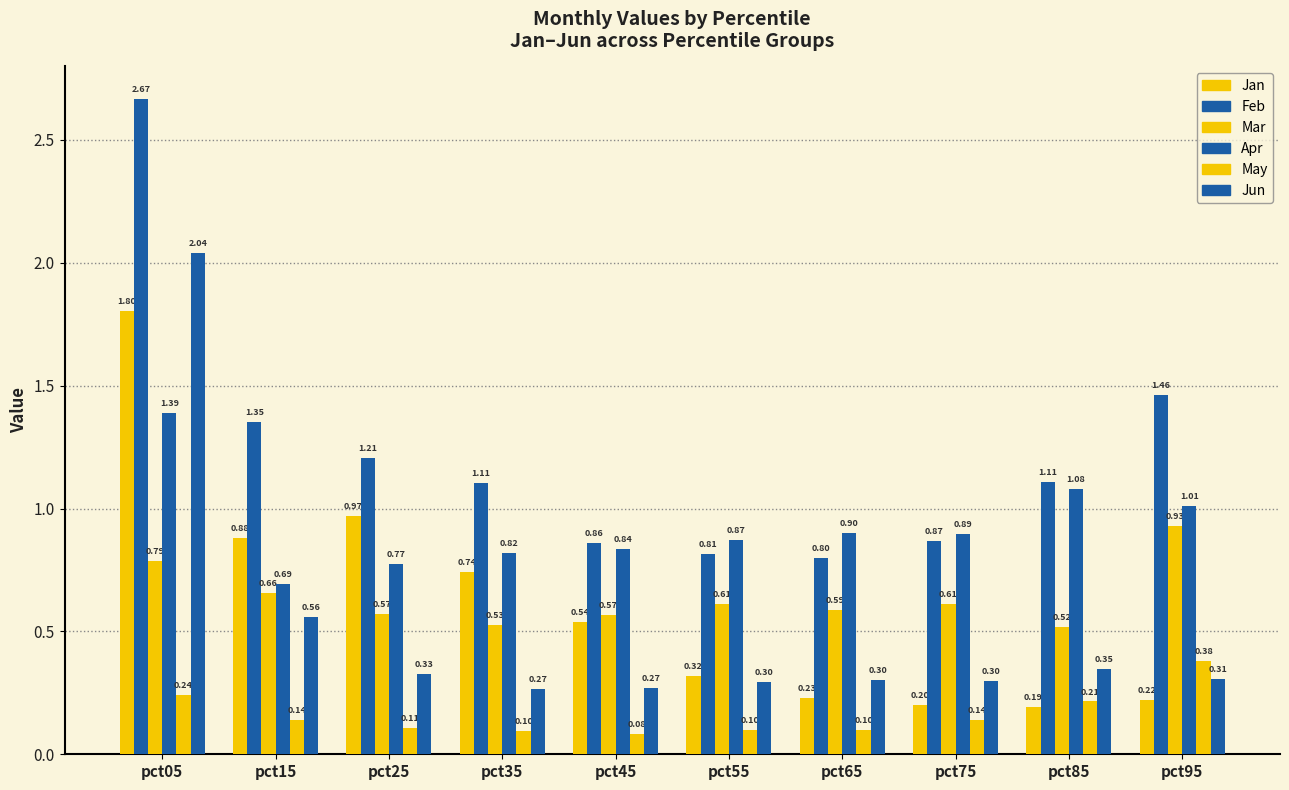

How many bars are there in total?

60